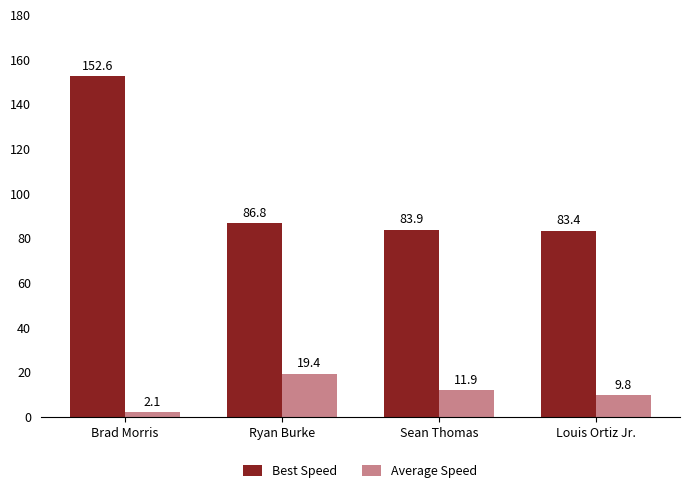

What is the difference between the maximum and minimum values in the Average Speed series?

17.3